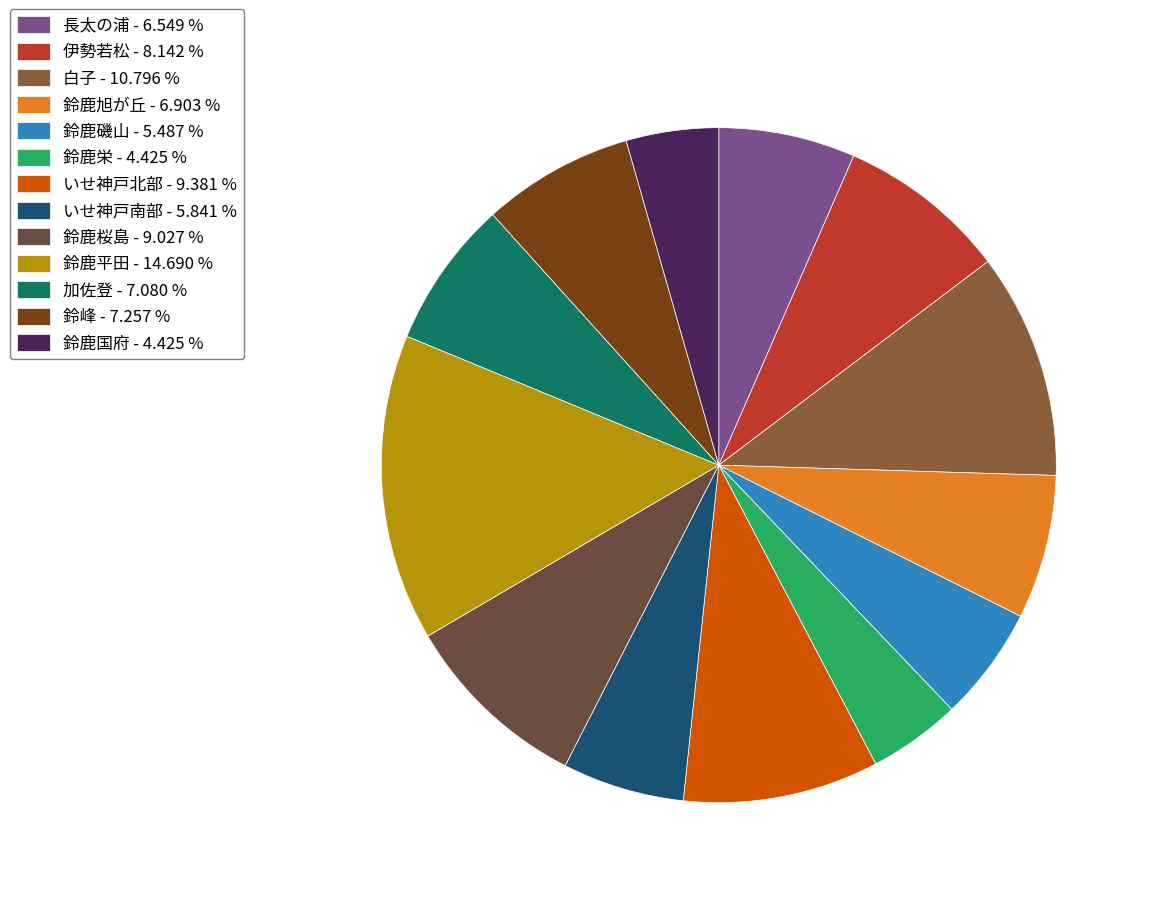

To the nearest percent, what is the average slice percentage?

8%